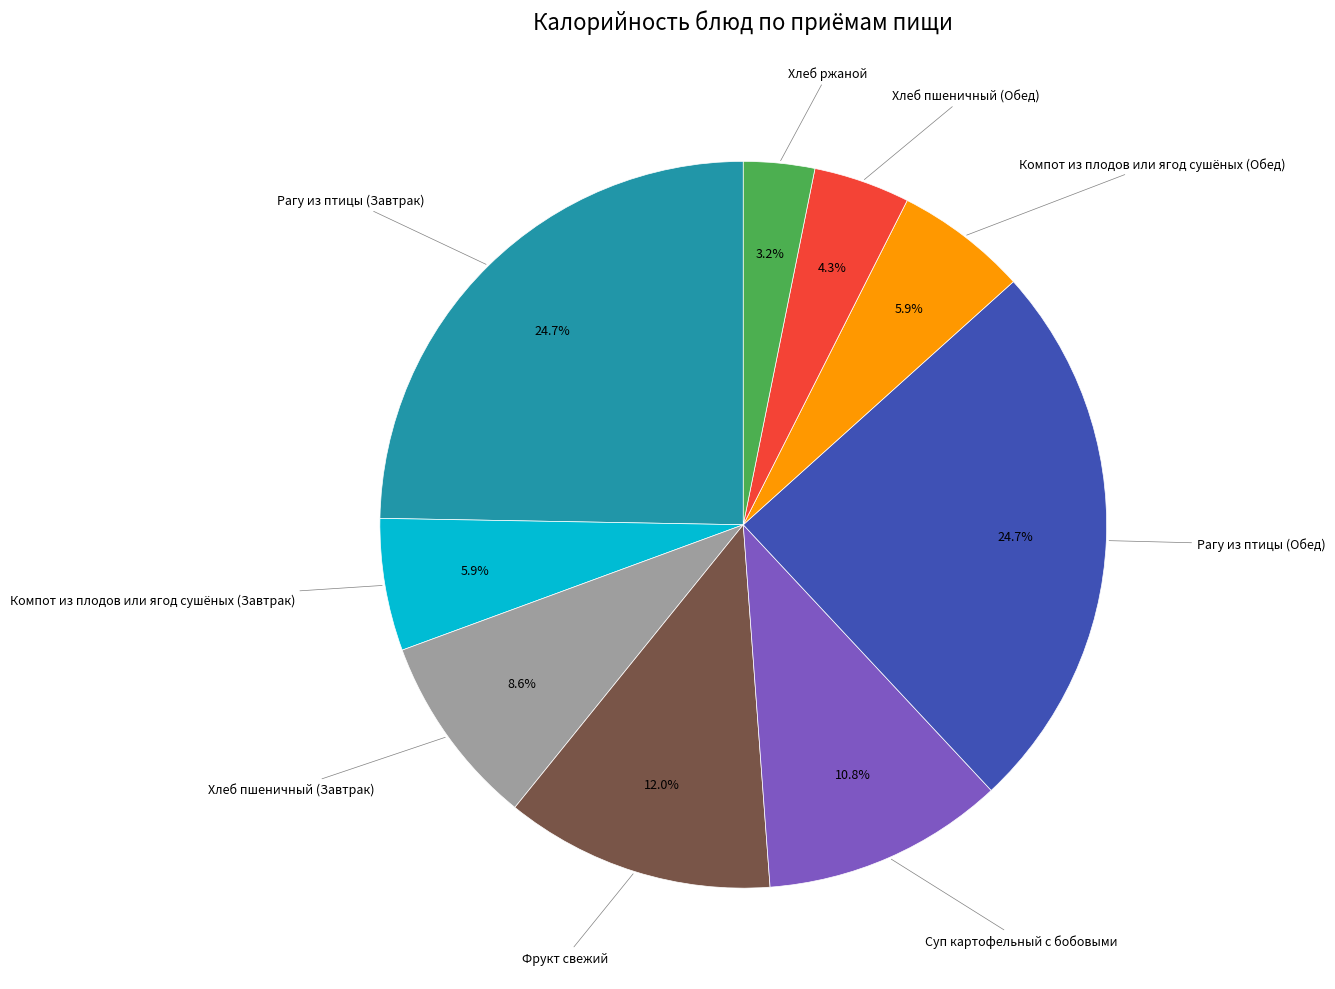

Is there a majority slice in this chart?

No